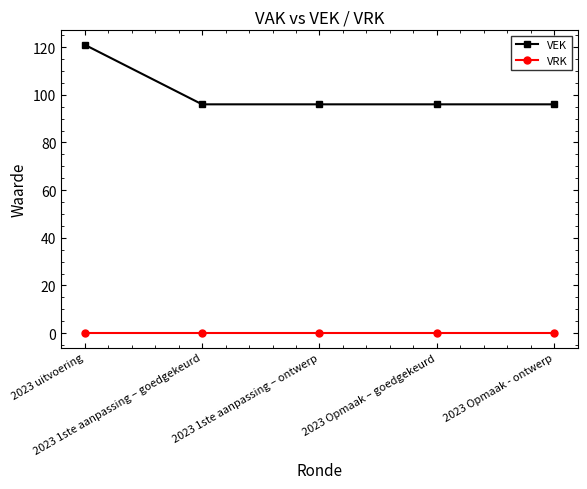

What position from the left is 2023 1ste aanpassing – ontwerp?

3